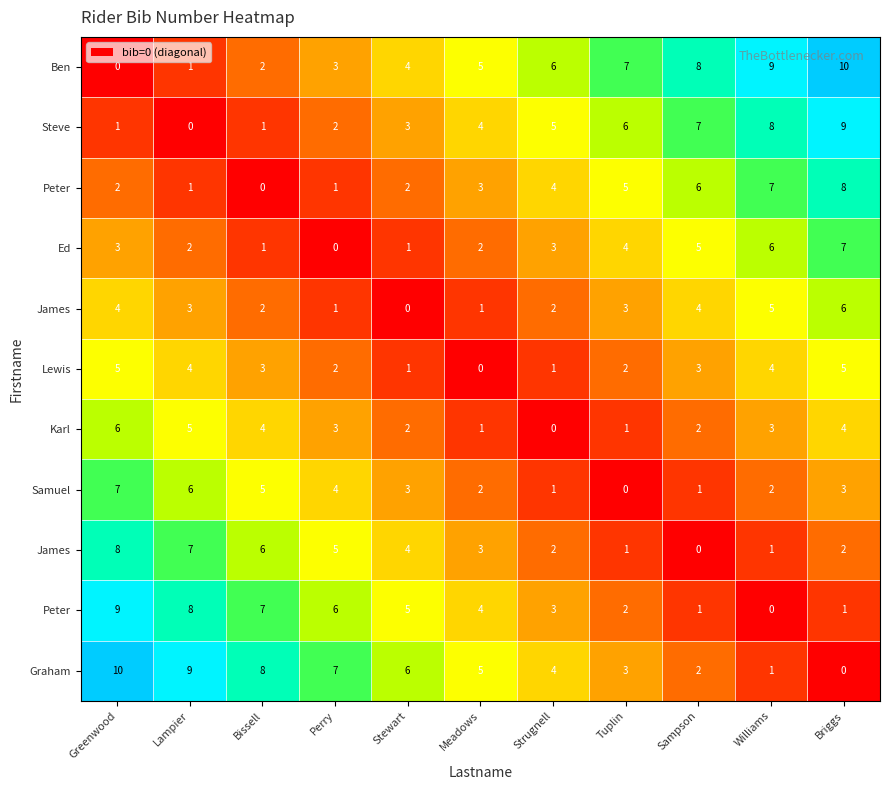

What is the difference between the highest and lowest values at Meadows?

5